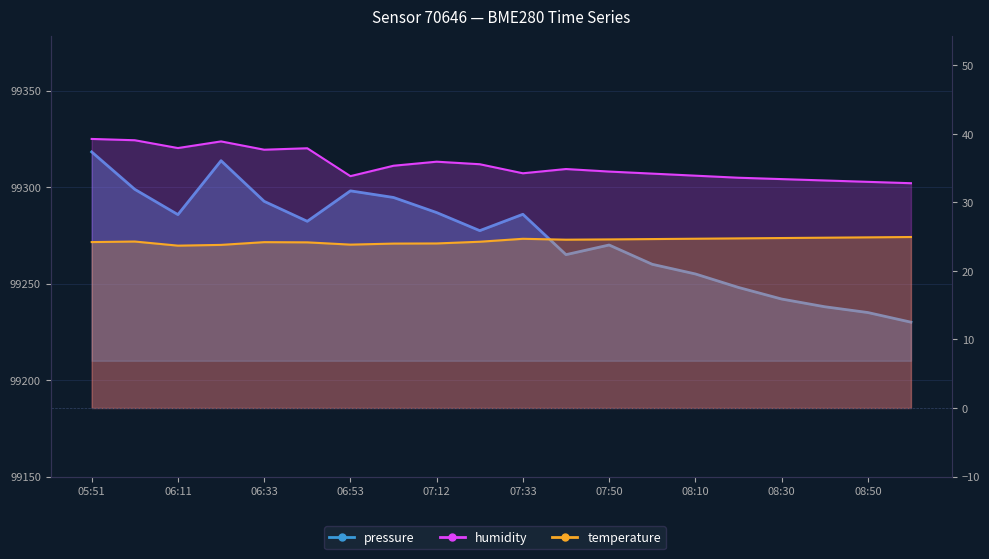

At which category is the sum across all series the highest?

05:51